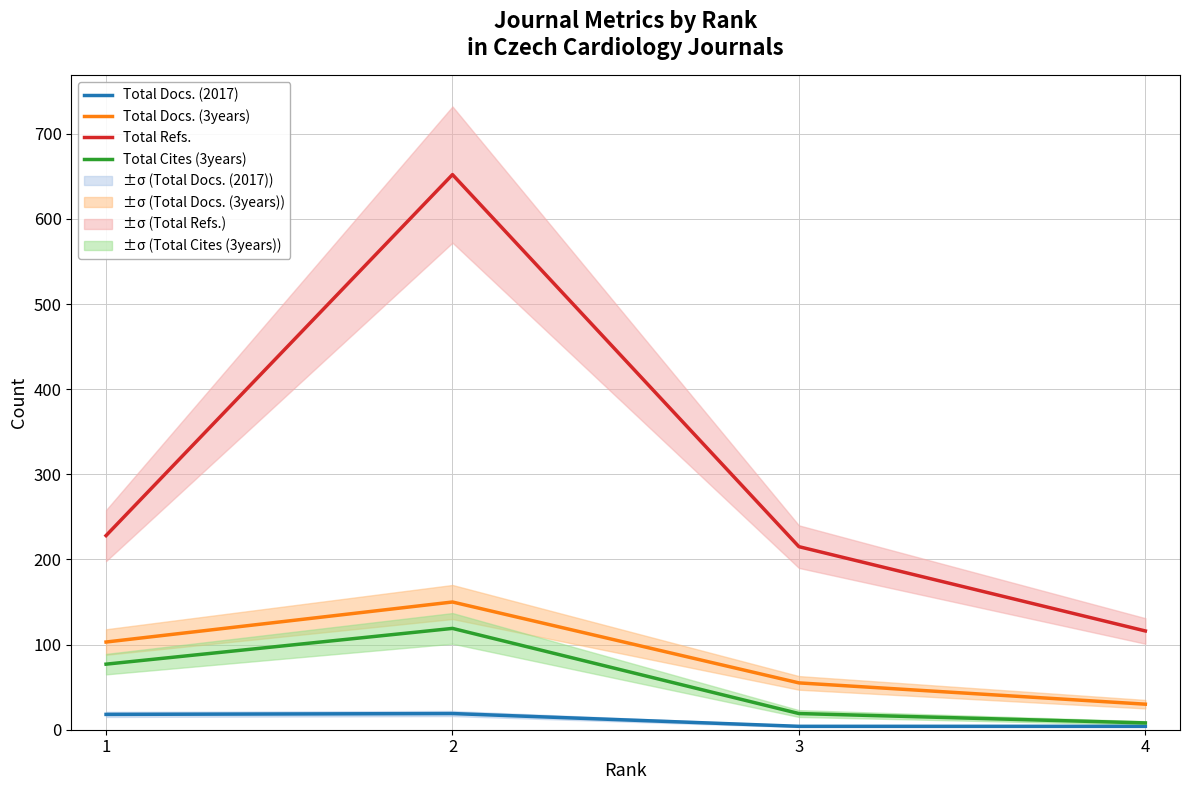

Rank the categories by Total Docs. (2017) value from lowest to highest.

3, 4, 1, 2